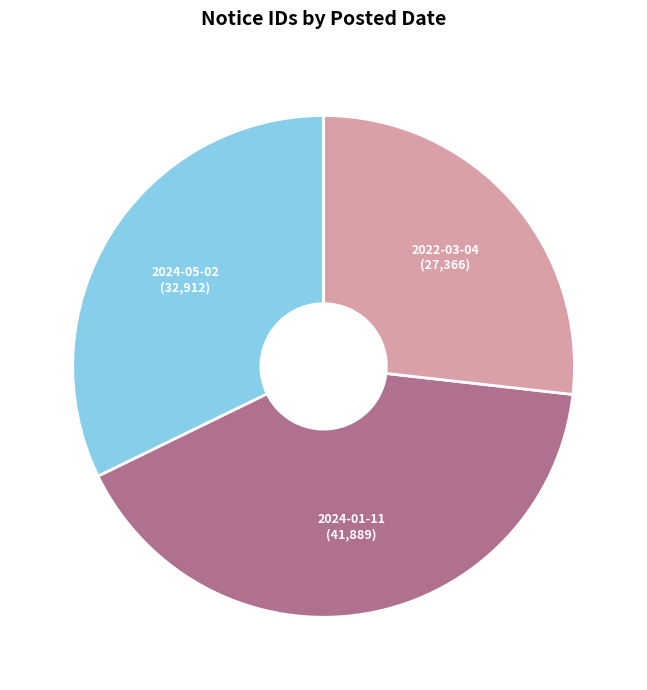

Approximately how many times larger is the value at 2022-03-04 compared to 2024-01-11?

0.7